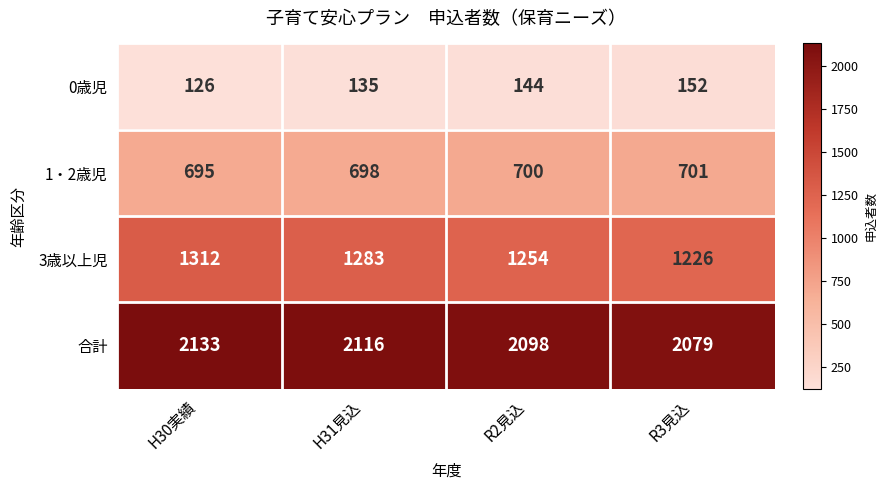

Read the 1・2歳児 value at H31見込.

698